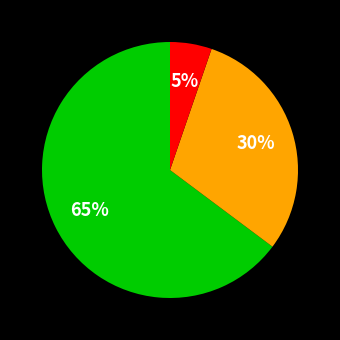

Does any single category account for the majority?

Yes